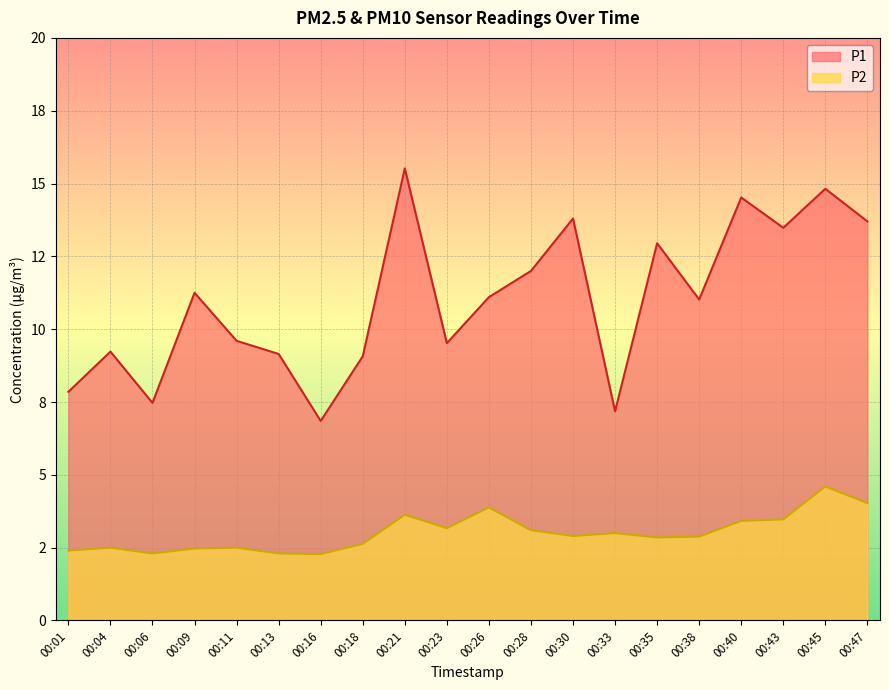

What is the minimum value shown in the chart?

2.3